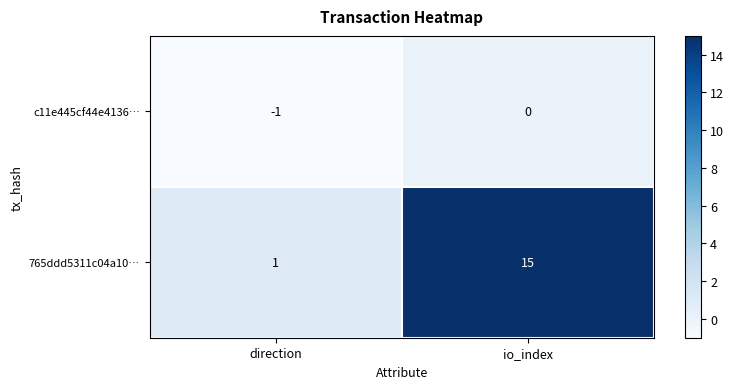

What is the sum of all 765ddd5311c04a10… values?

16